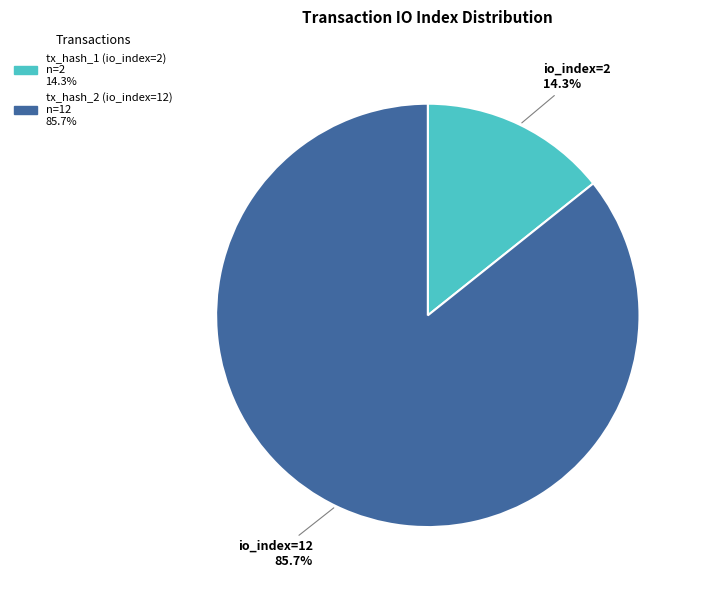

What is the majority slice?

tx_hash_2 (io_index=12)